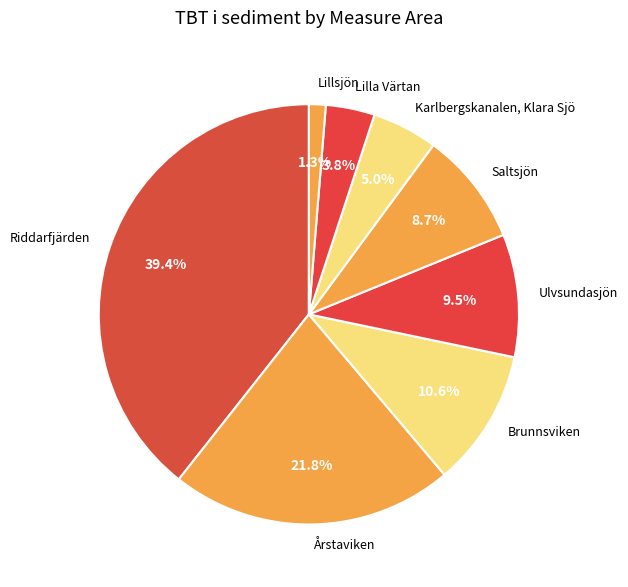

Count the number of slices in the pie.

8